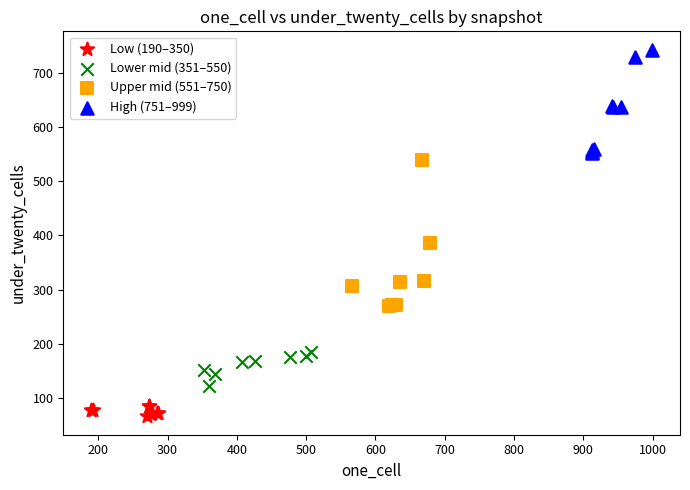

Which series has the largest Y range (max minus min)?

Upper mid (551–750)